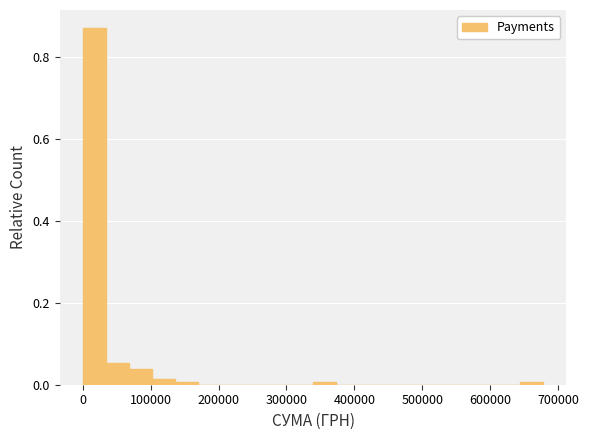

Around what value on the x-axis is the tallest bar? Give the approximate position of its centre, as read against the axis.

20000